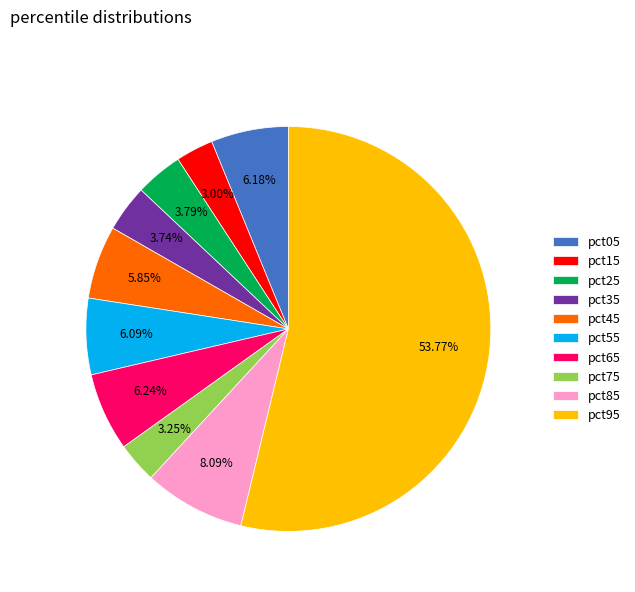

What is the majority slice?

pct95